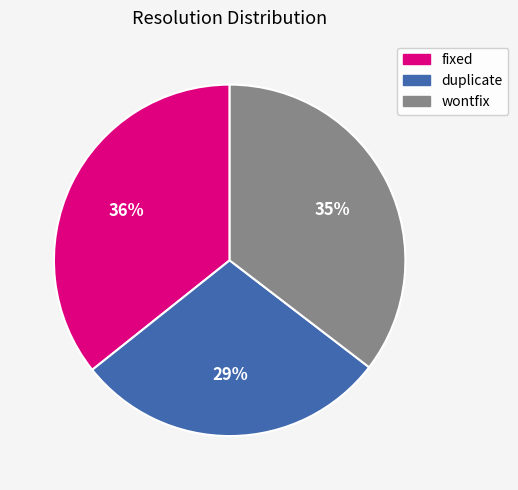

Is it true that fixed is 48% of the pie?

False